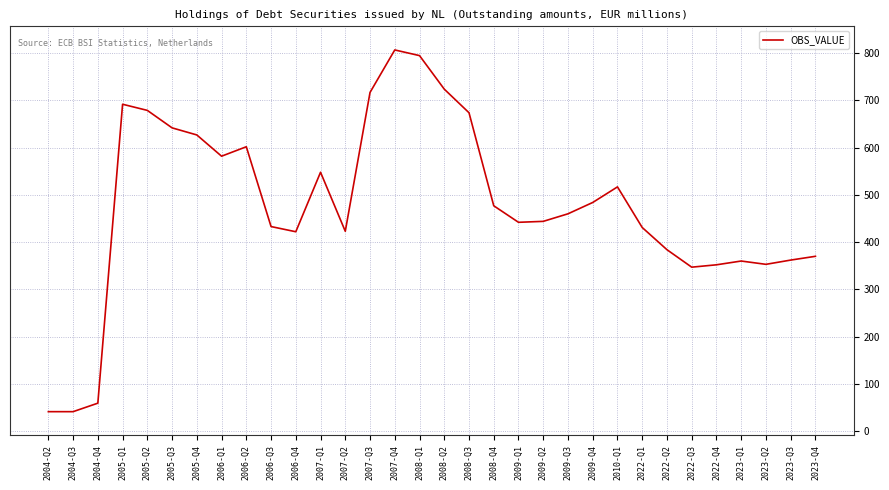

Is it true that the value at 2007-Q2 is 616?

False